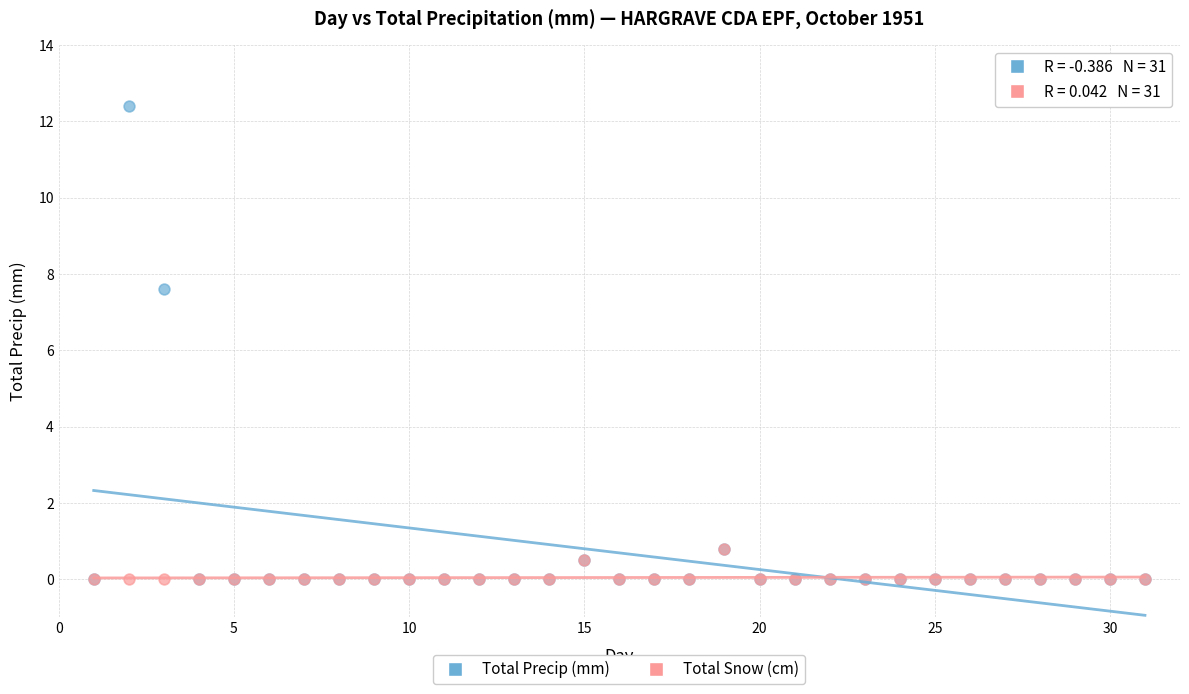

In the Total Precip (mm) series, what Y value is closest to 6?

7.6